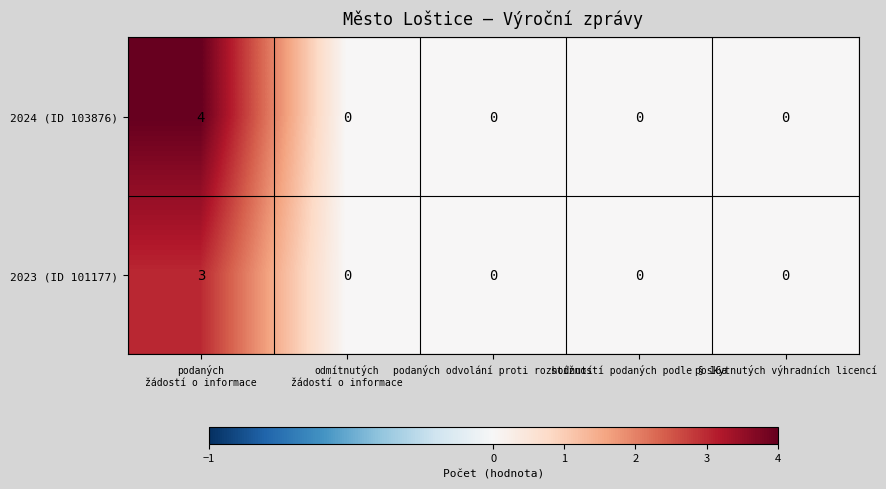

Count the number of data series in this chart.

2